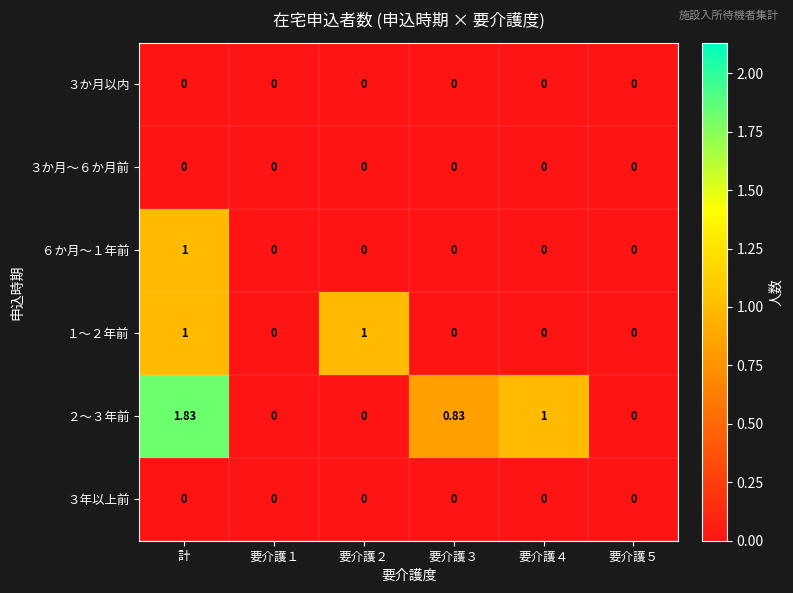

Which category has the highest value in the ２～３年前 series?

計